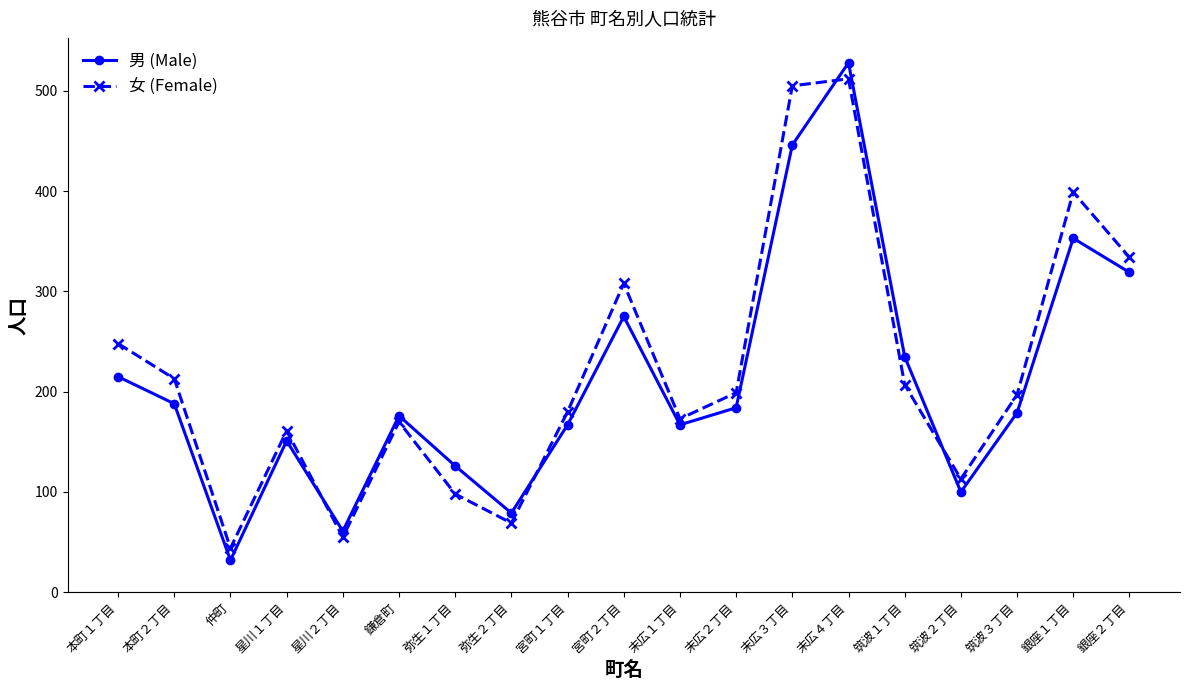

What is the sum of all 男 (Male) values?

3981